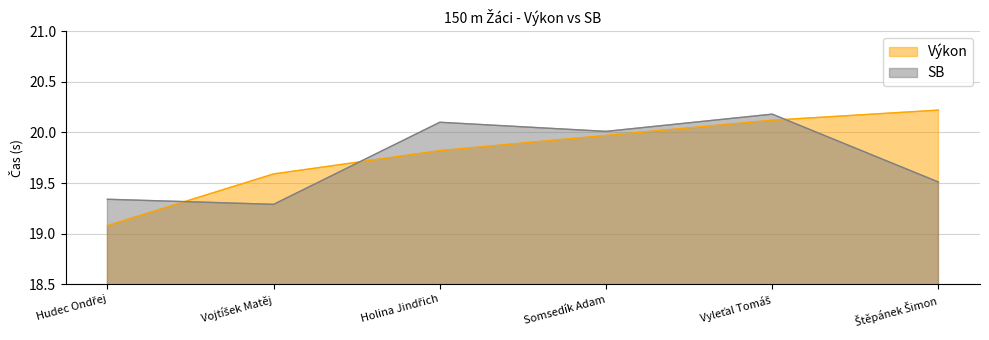

What is the total value across all series at Štěpánek Šimon?

39.7